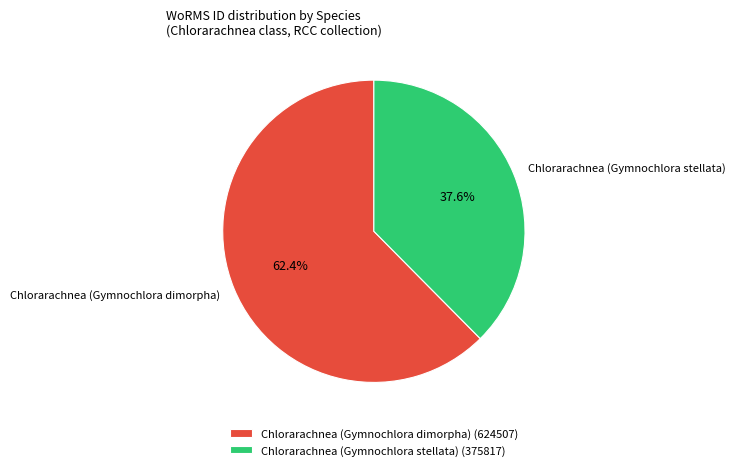

Is it true that Chlorarachnea (Gymnochlora stellata) is 38% of the pie?

True